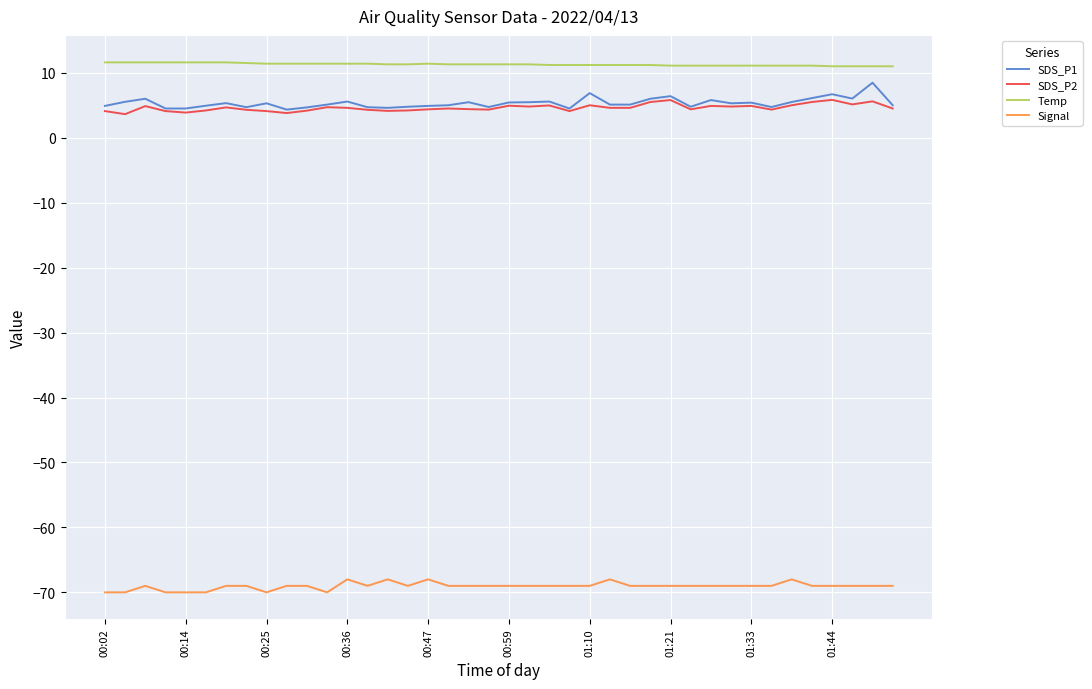

True or false: Temp and Signal intersect in this chart.

False